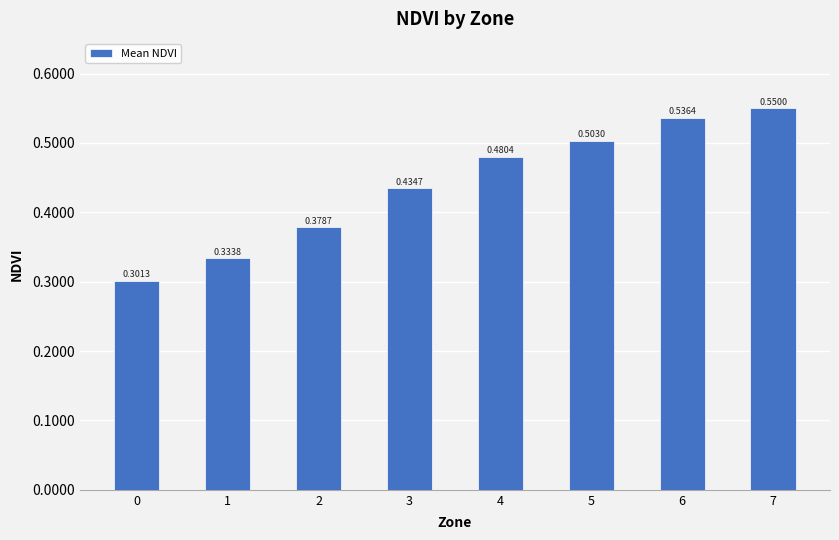

What is the sum of all values?

3.5